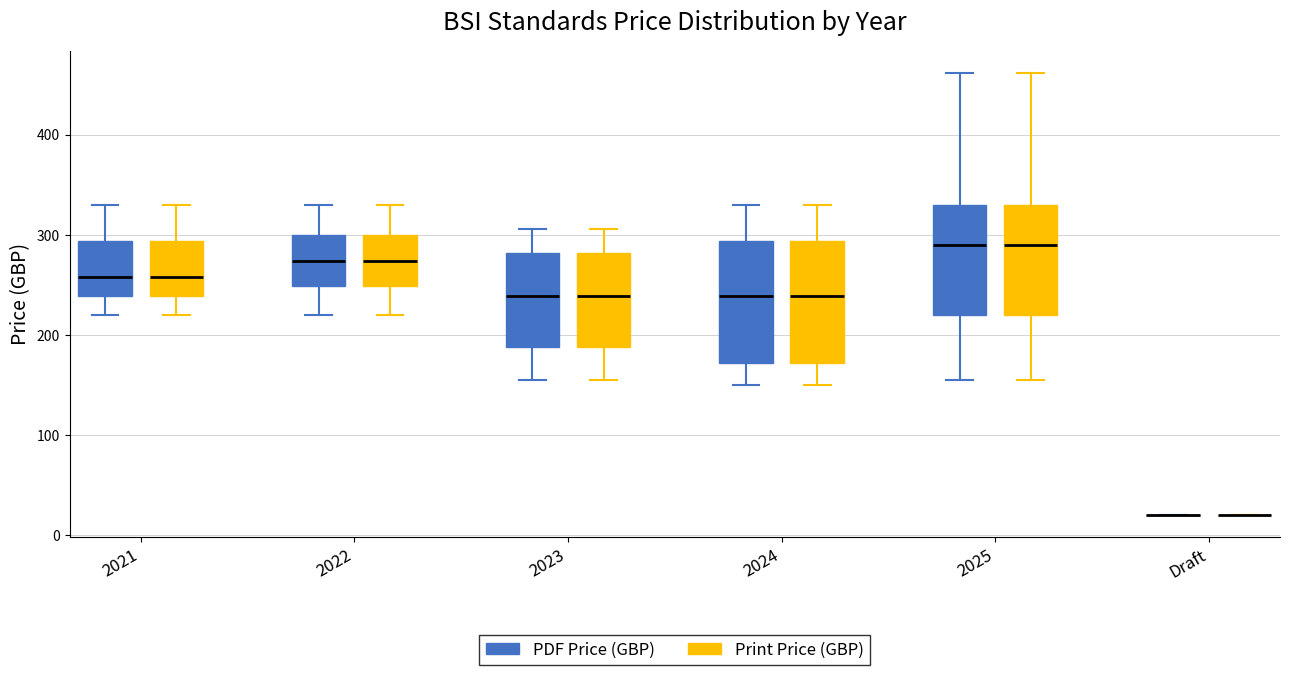

Reading left to right, transcribe this box plot: for each box, give where its median line is, the range the box spans, and where its two whiskers end, as read against the y-axis. The values are not printed on the chart, so give them approximately, as read against the axis.

2021 (PDF Price (GBP)): median 260, box 240 to 290, whiskers 220 to 330
2021 (Print Price (GBP)): median 260, box 240 to 290, whiskers 220 to 330
2022 (PDF Price (GBP)): median 270, box 250 to 300, whiskers 220 to 330
2022 (Print Price (GBP)): median 270, box 250 to 300, whiskers 220 to 330
2023 (PDF Price (GBP)): median 240, box 190 to 280, whiskers 160 to 310
2023 (Print Price (GBP)): median 240, box 190 to 280, whiskers 160 to 310
2024 (PDF Price (GBP)): median 240, box 170 to 290, whiskers 150 to 330
2024 (Print Price (GBP)): median 240, box 170 to 290, whiskers 150 to 330
2025 (PDF Price (GBP)): median 290, box 220 to 330, whiskers 160 to 460
2025 (Print Price (GBP)): median 290, box 220 to 330, whiskers 160 to 460
Draft (PDF Price (GBP)): box collapsed to a line at 20, whiskers 20 to 20
Draft (Print Price (GBP)): box collapsed to a line at 20, whiskers 20 to 20